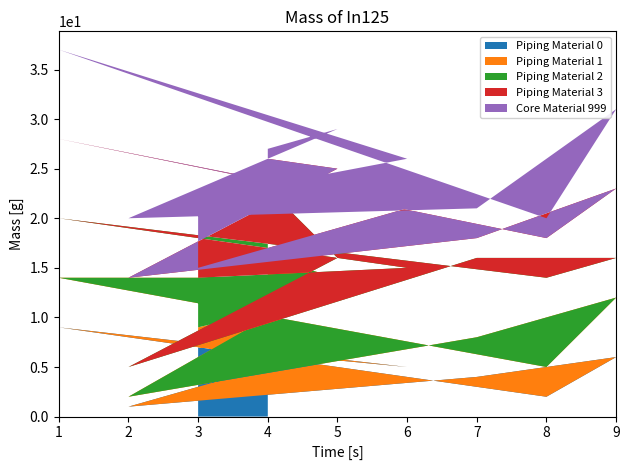

The Piping Material 0 series shows 5 at 4. True or false?

False